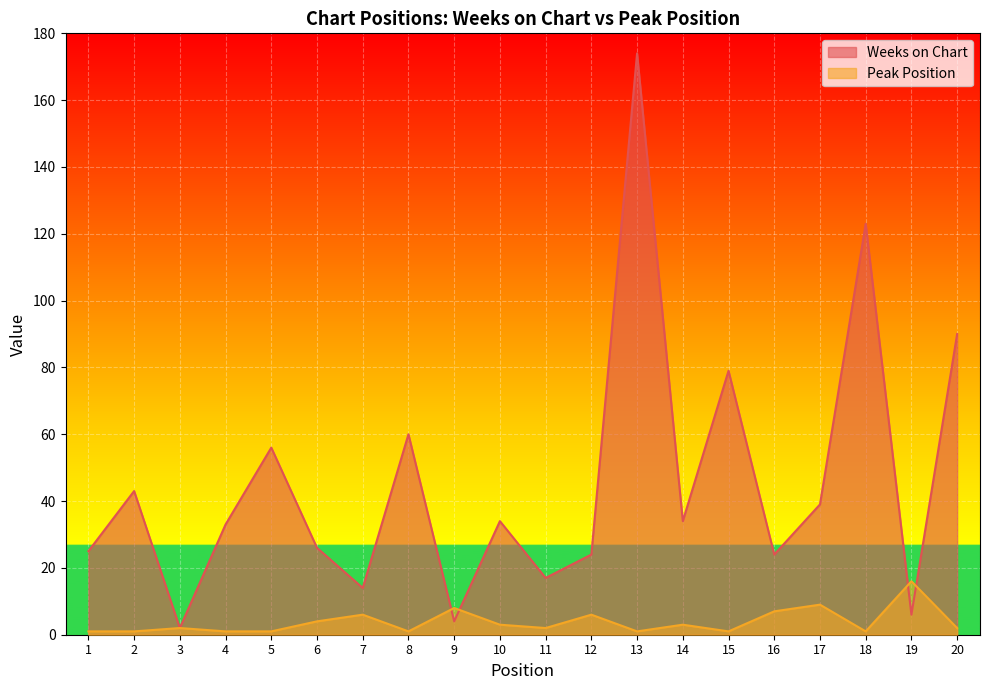

At which label is Peak Position closest to 8?

9